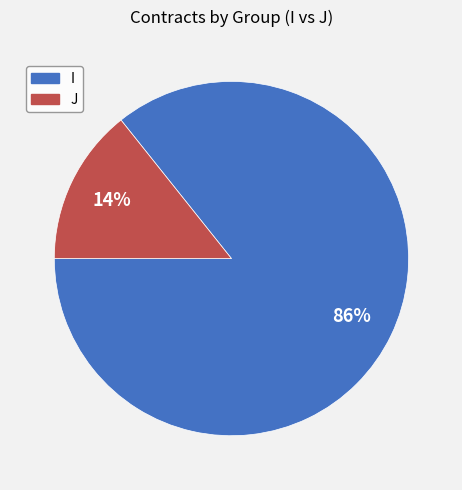

Count the number of slices in the pie.

2